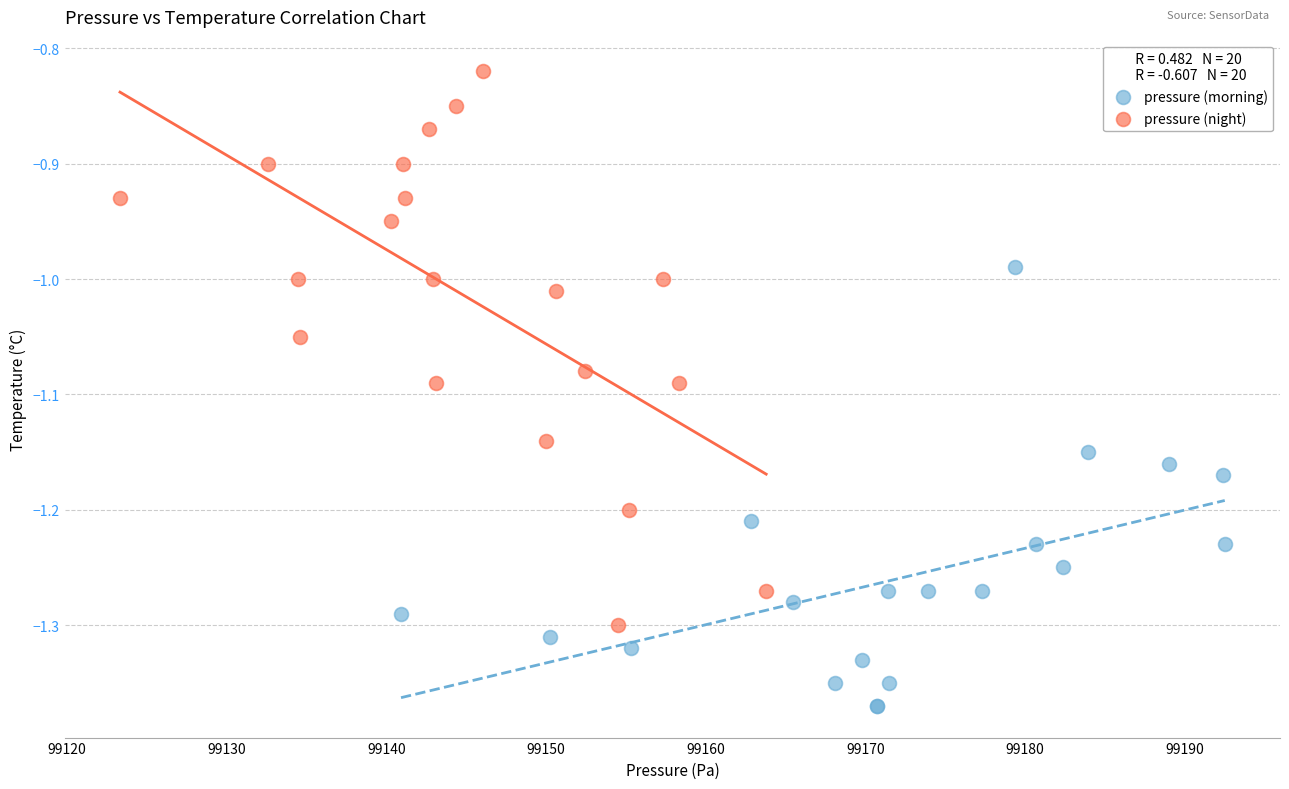

Which series contains the lowest Y value?

pressure (morning)